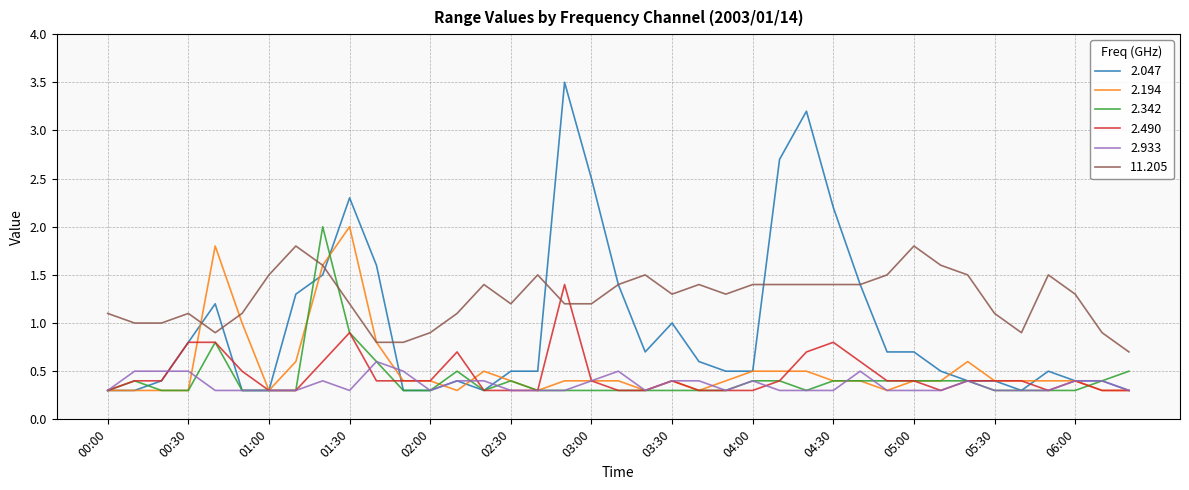

What is the smallest value displayed?

0.3